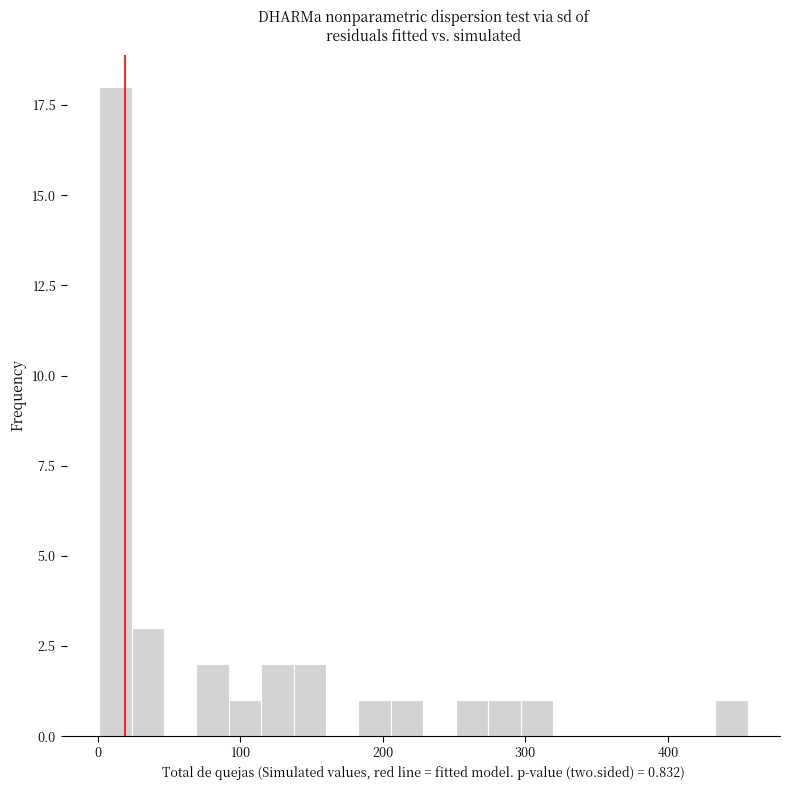

Read against the x-axis, roughly where is the centre of the tallest bar?

10